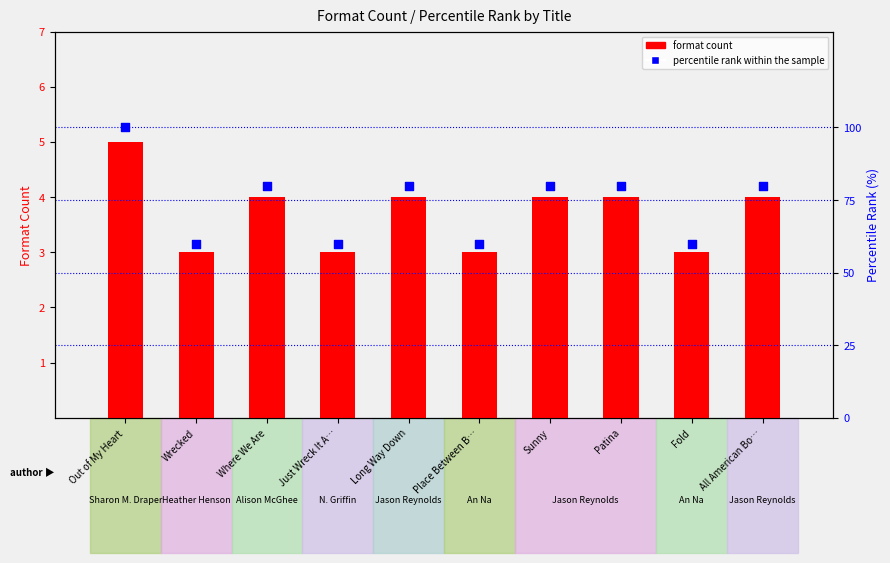

What are all the series names shown in the legend?

format count, percentile rank within the sample